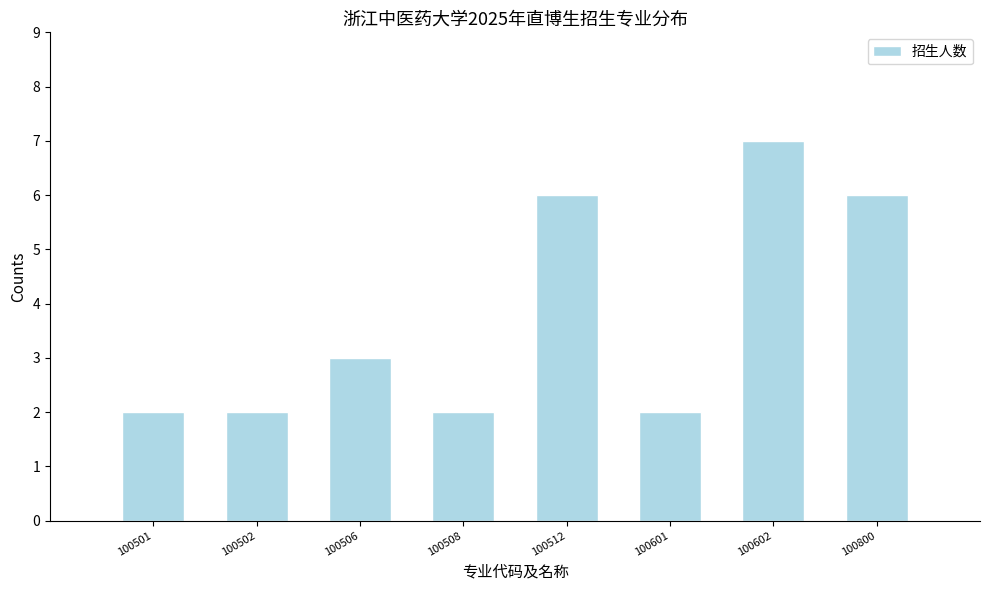

Reading right to left, transcribe all the data shown in this chart.

100800=6	100602=7	100601=2	100512=6	100508=2	100506=3	100502=2	100501=2